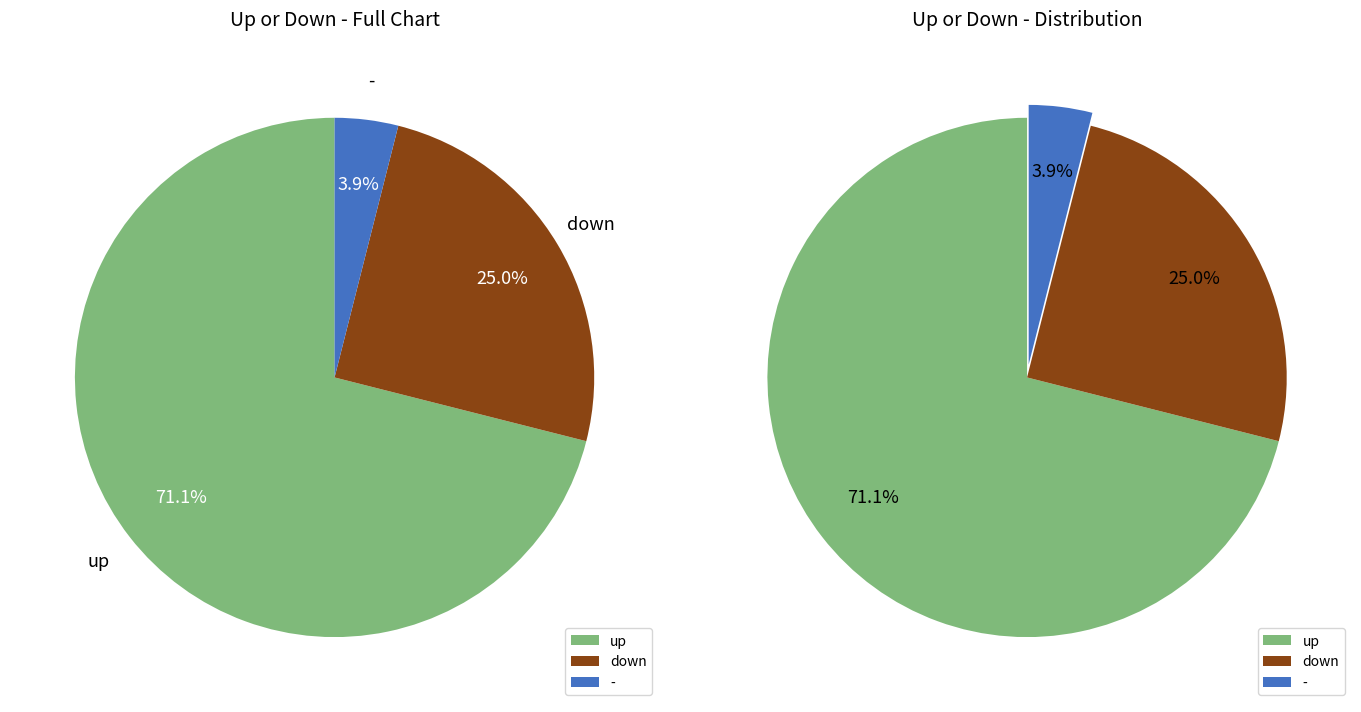

Is it true that up is 71% of the pie?

True